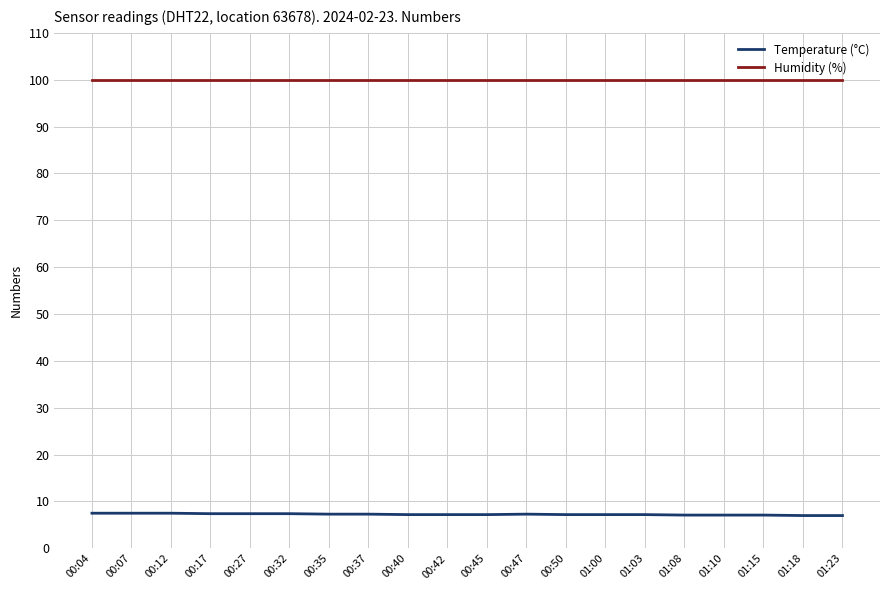

How many lines are shown in the chart?

2